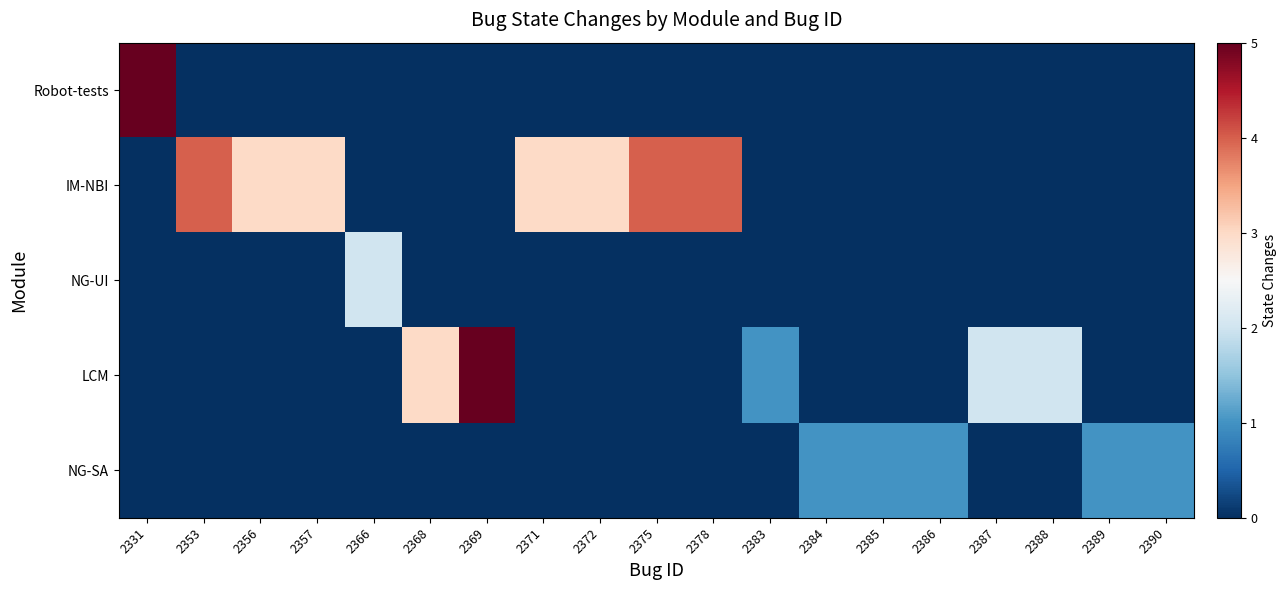

Rank the series at 2372 from highest to lowest value.

IM-NBI, Robot-tests, NG-UI, LCM, NG-SA